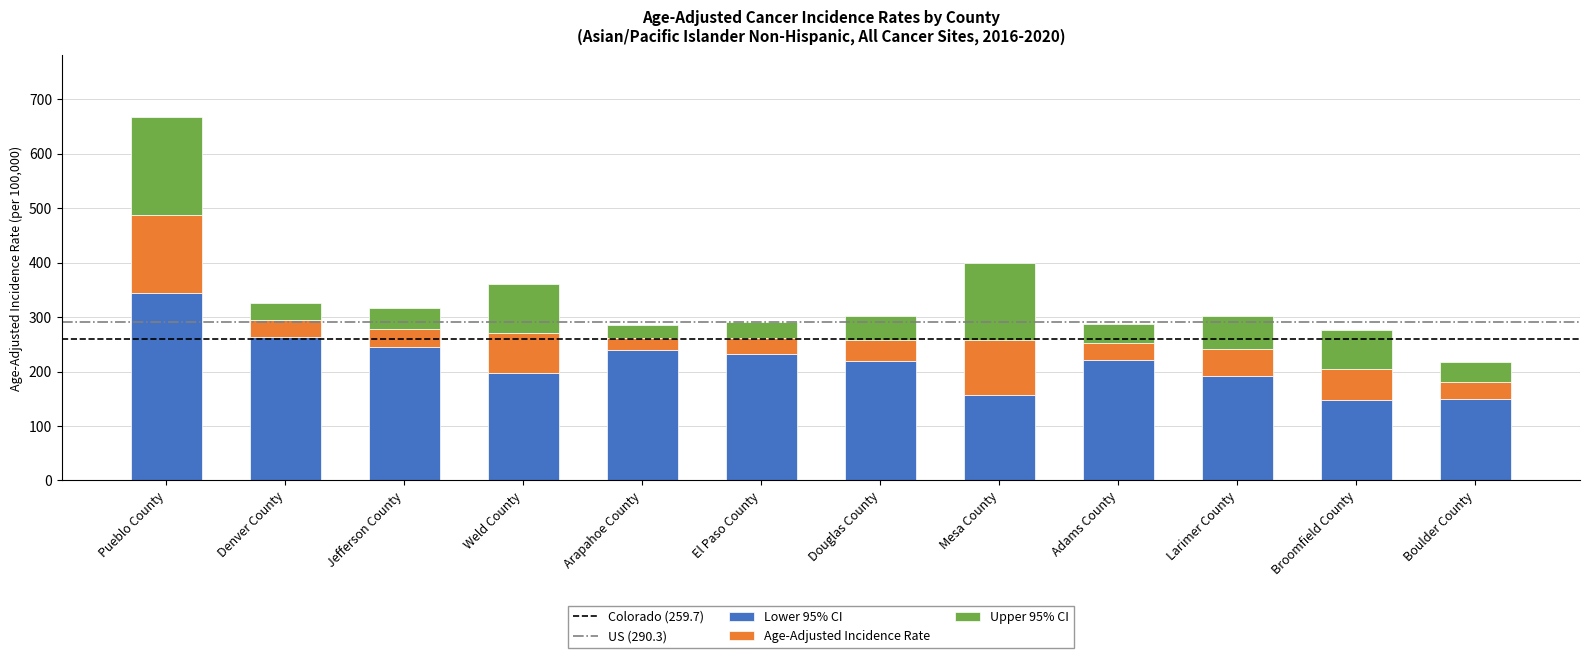

What is the minimum value for Lower 95% CI?

148.3